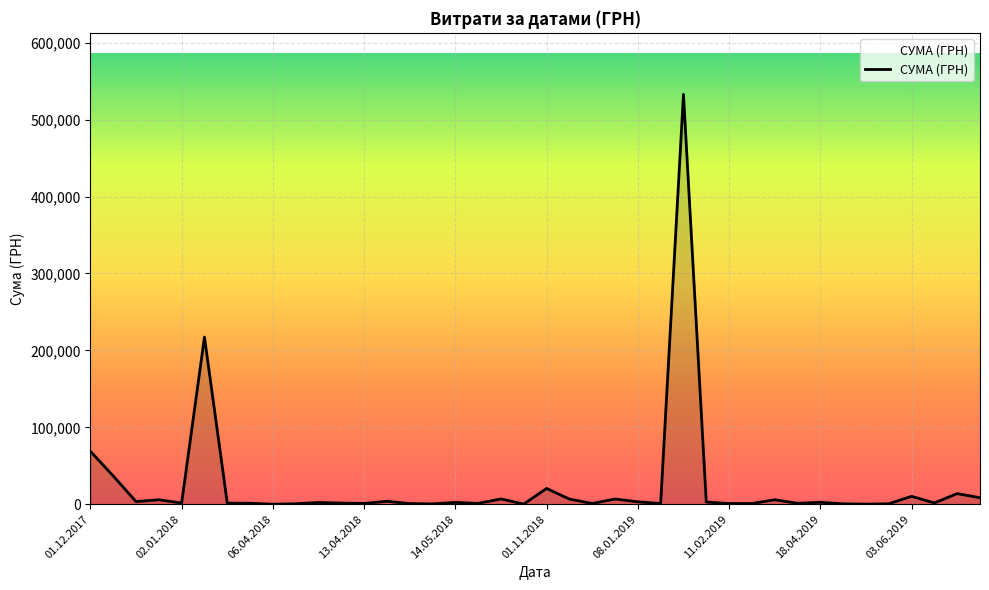

What is the difference between the maximum and minimum values?

532657.7